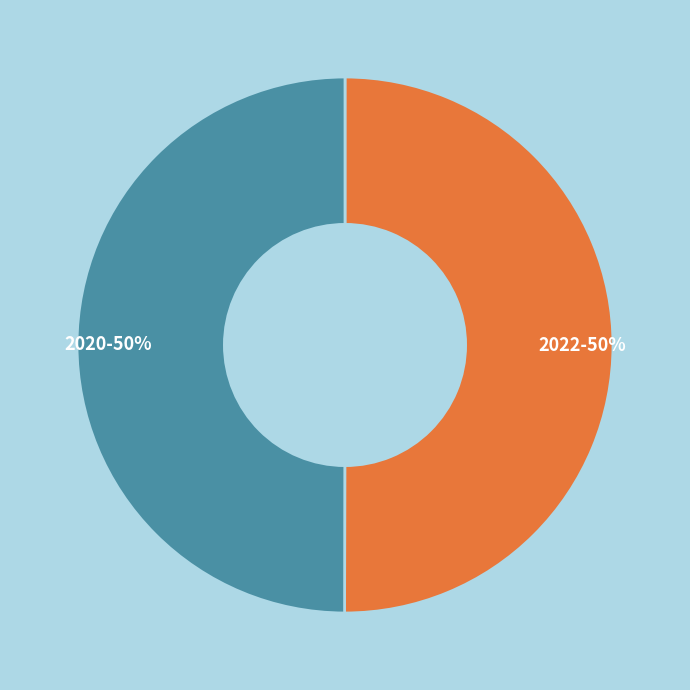

Approximately how many times larger is the value at 2022 compared to 2020?

1.0